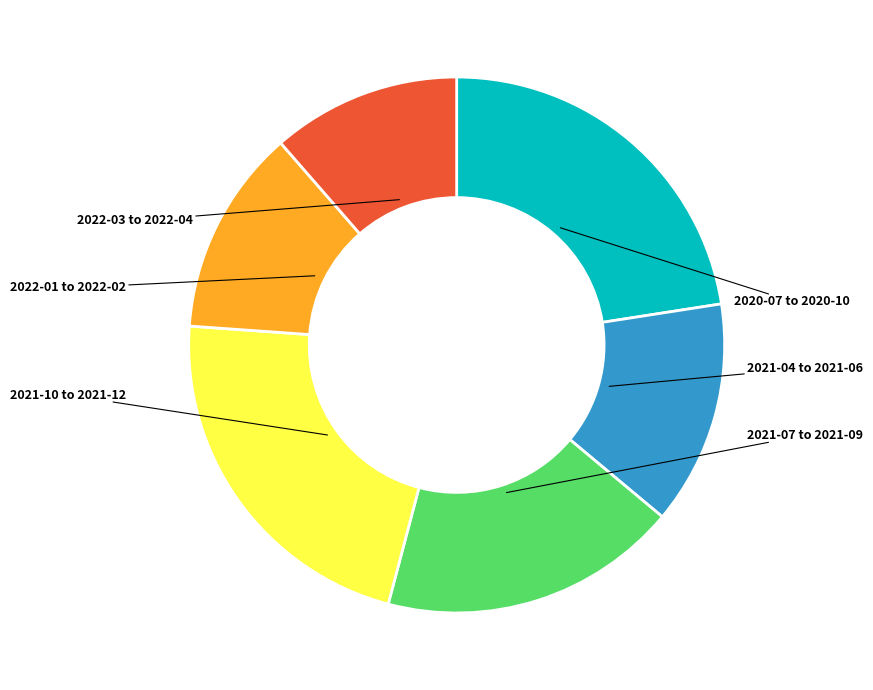

Does any single category account for the majority?

No